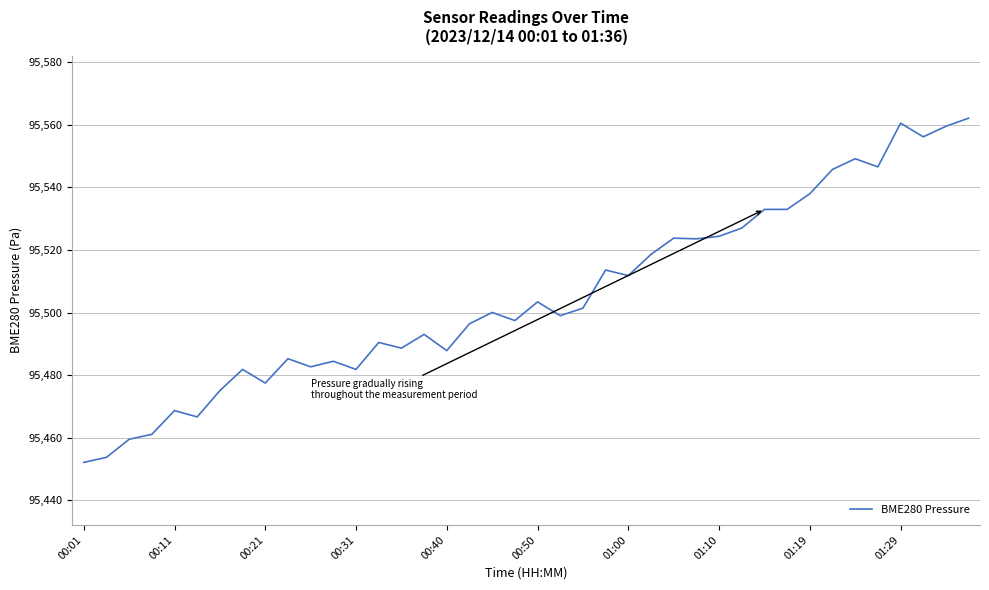

What is the difference between the maximum and minimum values?

110.0